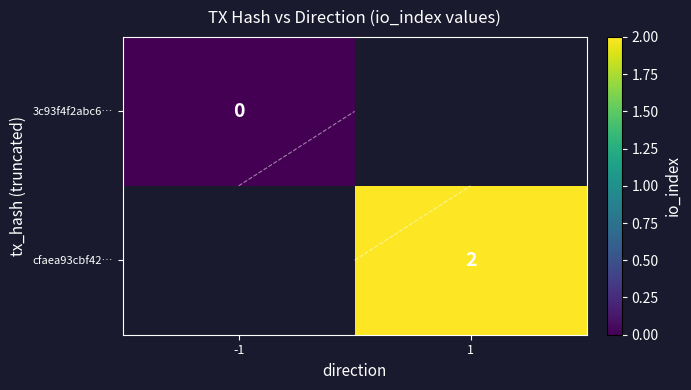

How many categories are shown in the chart?

2